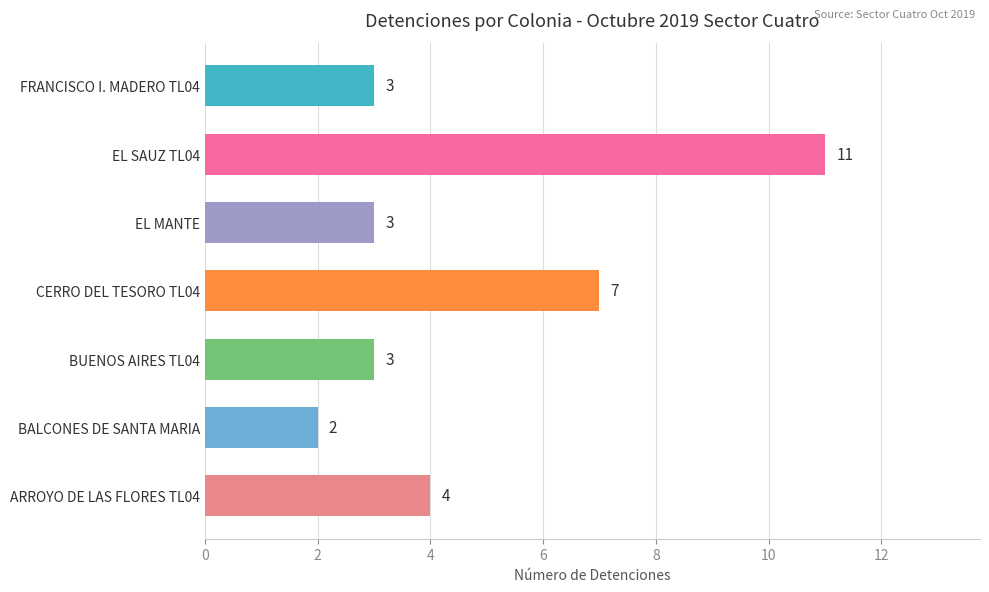

What value does the data have at EL MANTE?

3